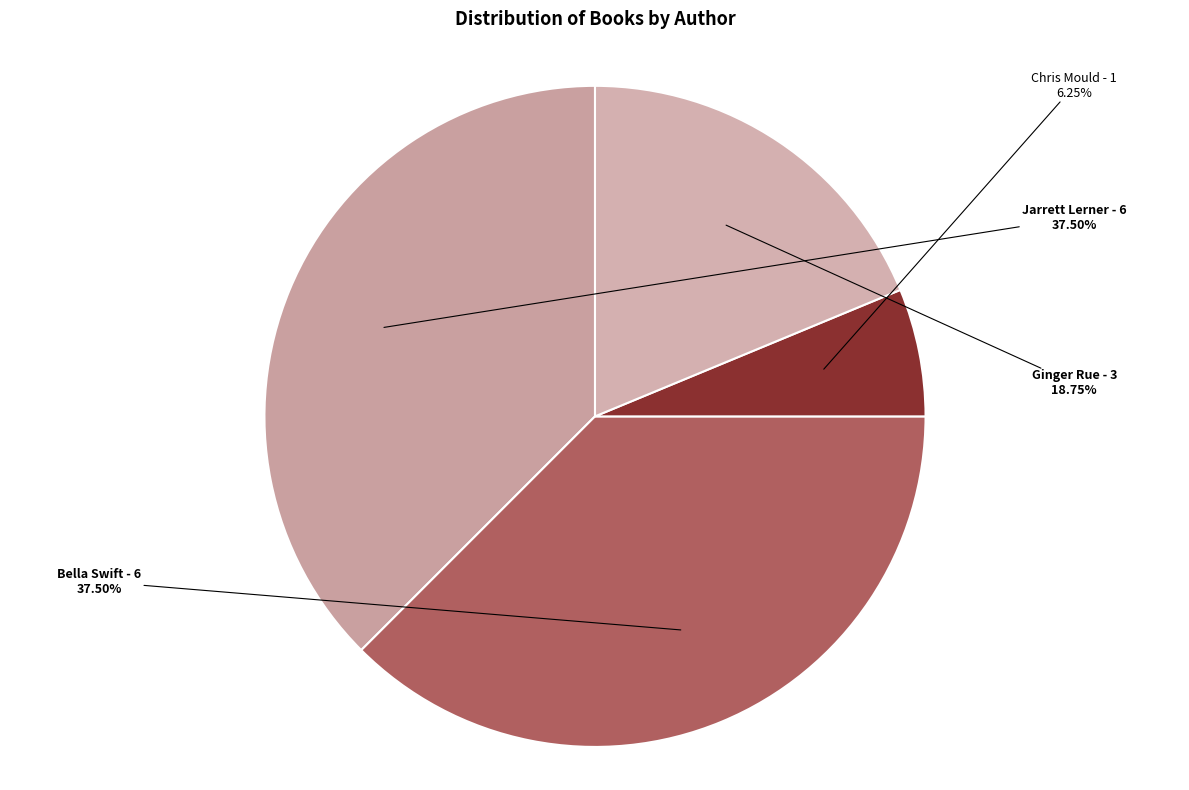

How many slices are in this pie chart?

4